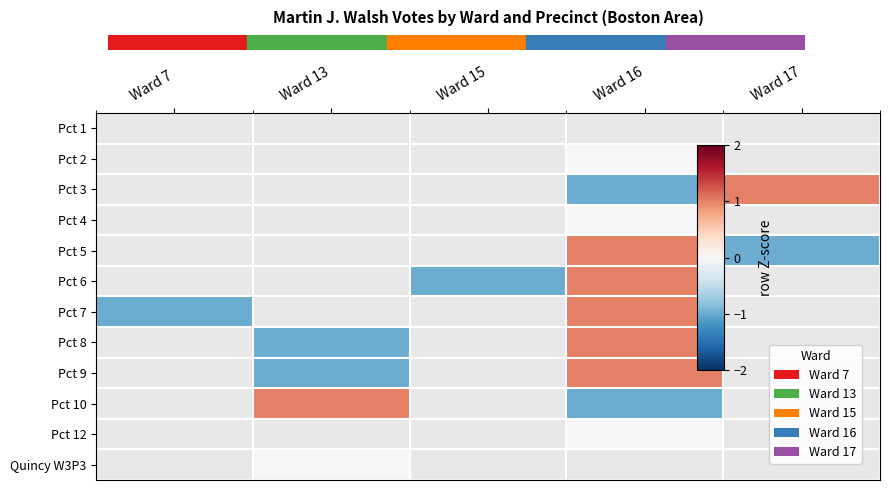

How many series are shown in this chart?

12